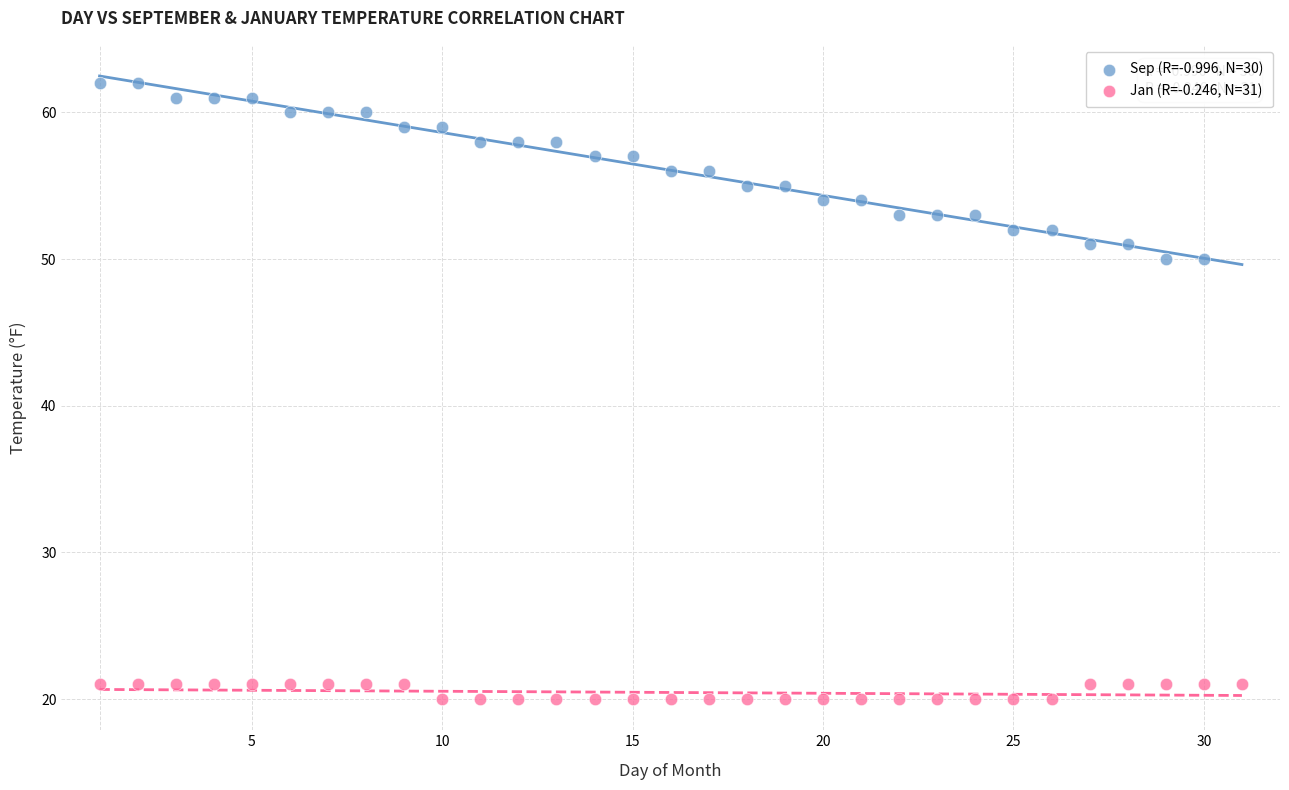

Which series has the largest Y range (max minus min)?

Sep (R=-0.996, N=30)